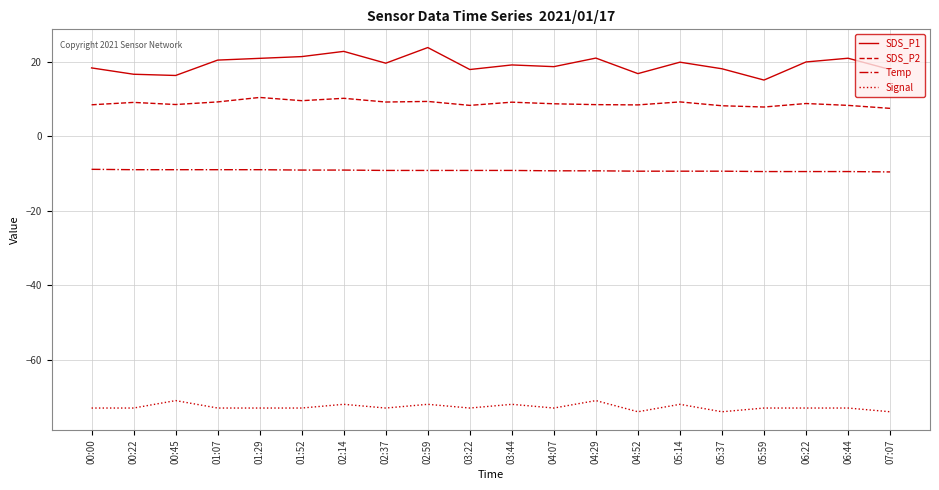

What is the difference between the highest and lowest values at 01:29?

93.9